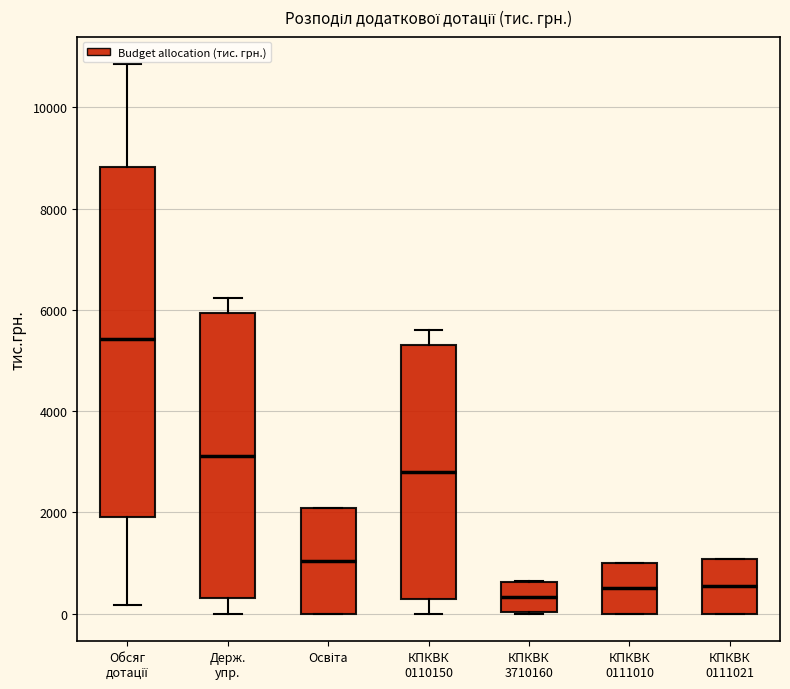

Reading left to right, read every box against the y-axis: the position of its median line, the range the box covers, and the ends of its whiskers. The values are not printed on the chart, so give them approximately, as read against the axis.

Обсяг дотації: median 5400, box 2000 to 8800, whiskers 200 to 10800
Держ. упр.: median 3200, box 400 to 6000, whiskers 0 to 6200
Освіта: median 1000, box 0 to 2000, whiskers 0 to 2000
КПКВК 0110150: median 2800, box 200 to 5400, whiskers 0 to 5600
КПКВК 3710160: median 400, box 0 to 600, whiskers 0 to 600
КПКВК 0111010: median 600, box 0 to 1000, whiskers 0 to 1000
КПКВК 0111021: median 600, box 0 to 1000, whiskers 0 to 1000